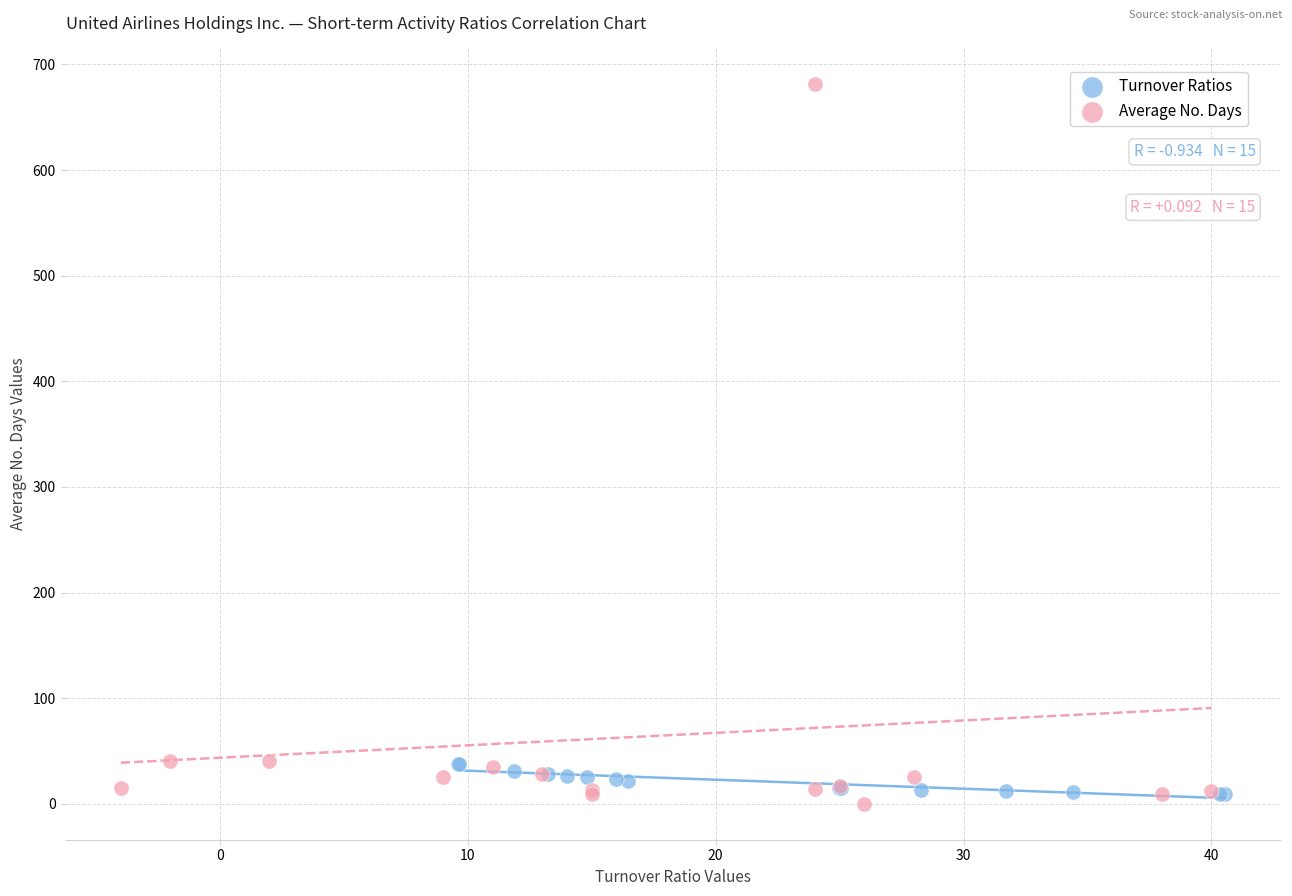

Which series has the widest spread of Y values?

Average No. Days